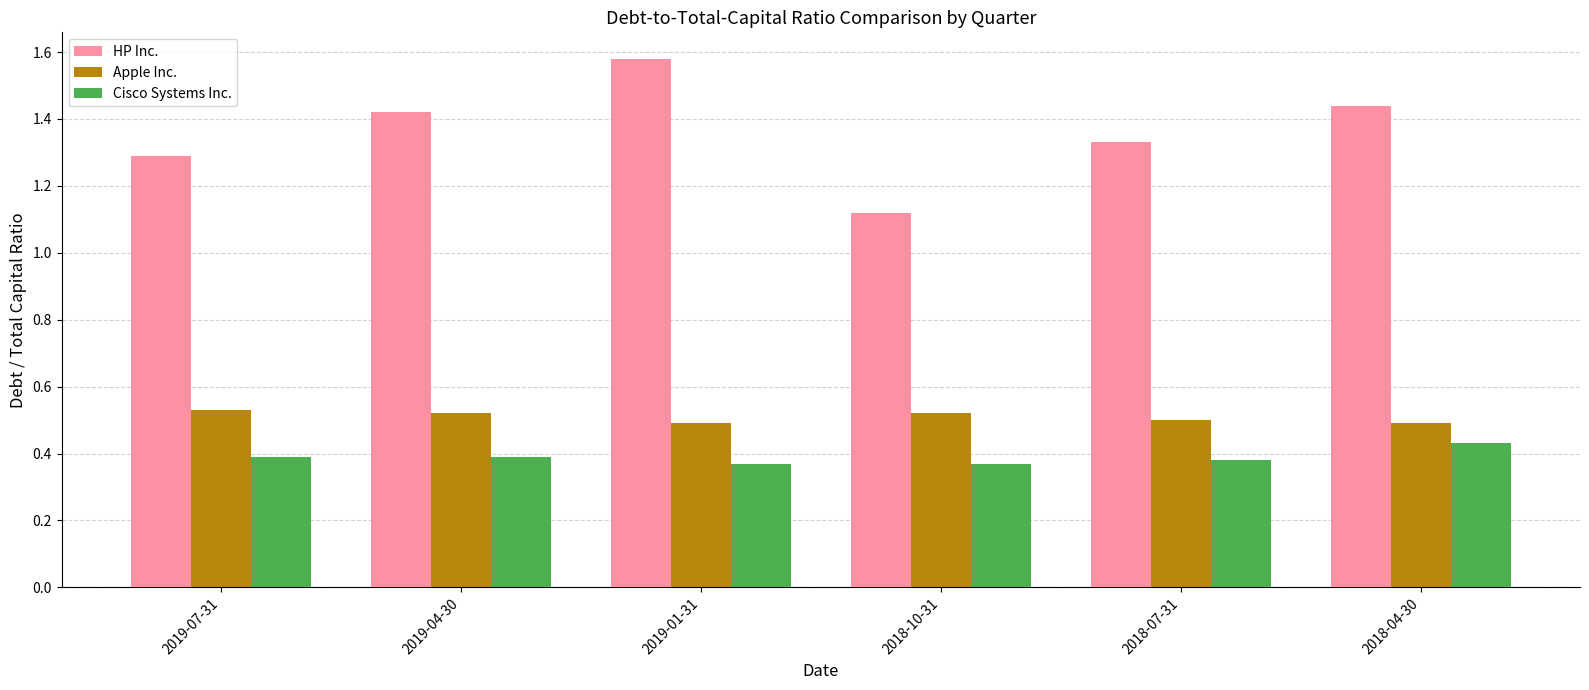

How many groups of bars are there?

6